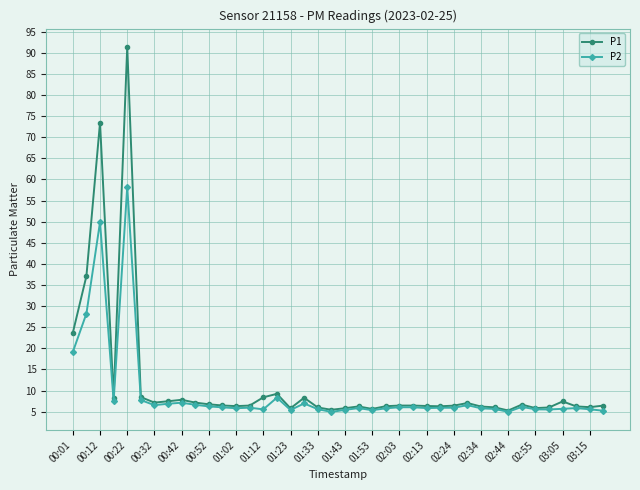

What is the maximum value for P1?

91.4